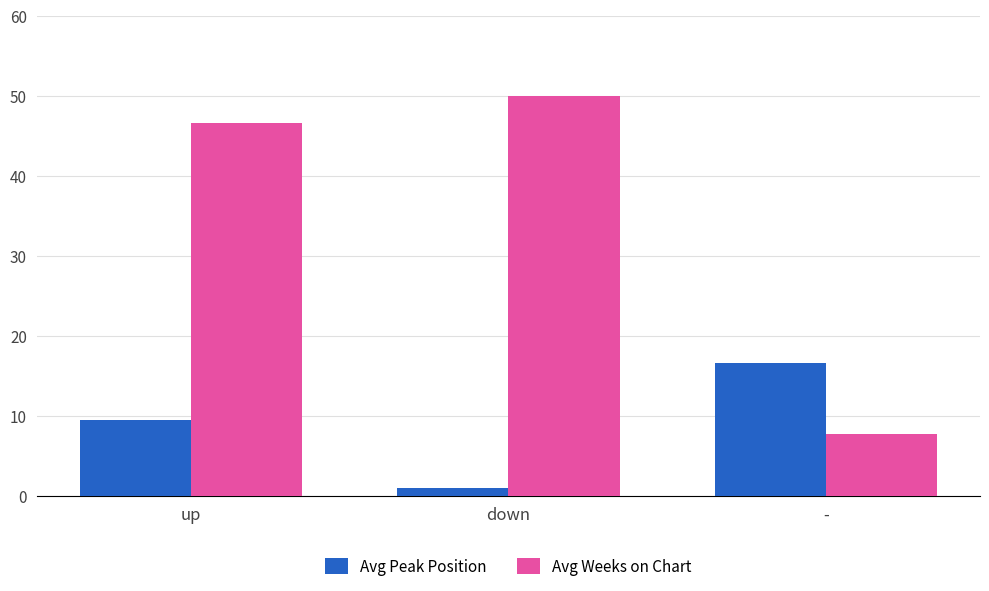

At which label does Avg Peak Position first exceed 9?

up